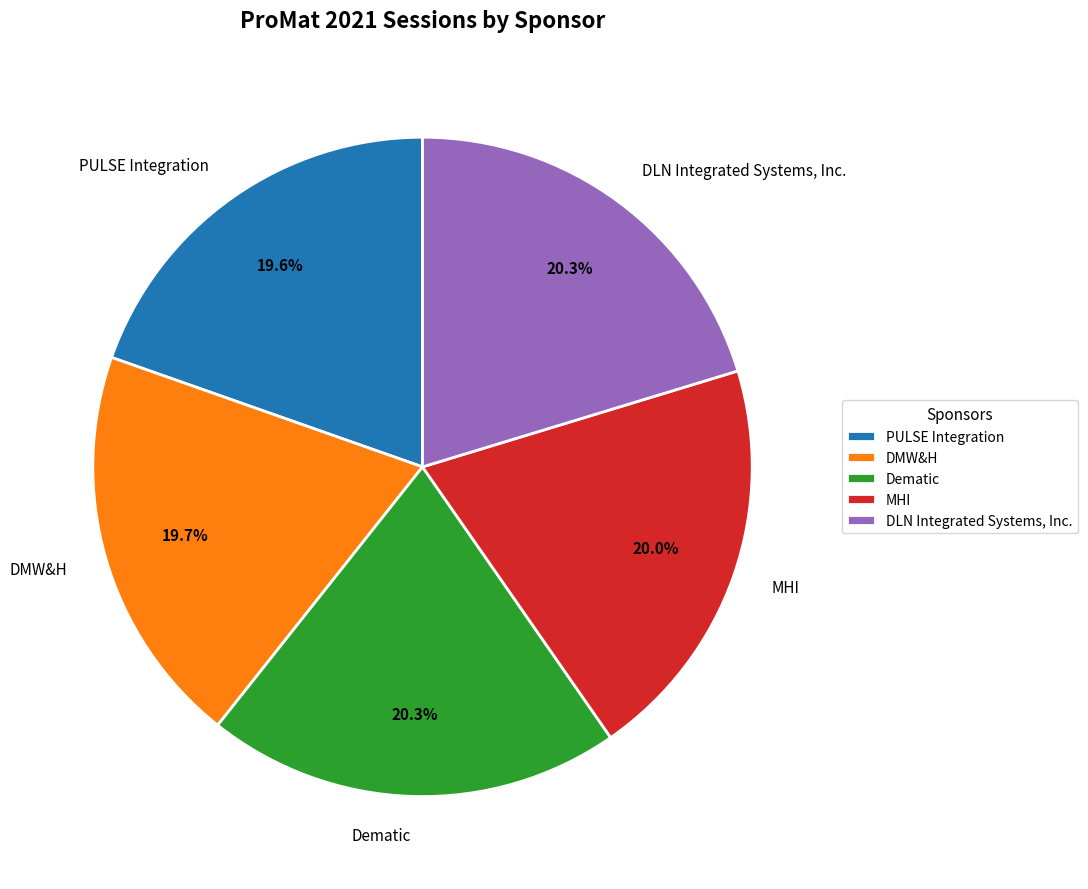

Is there a majority slice in this chart?

No